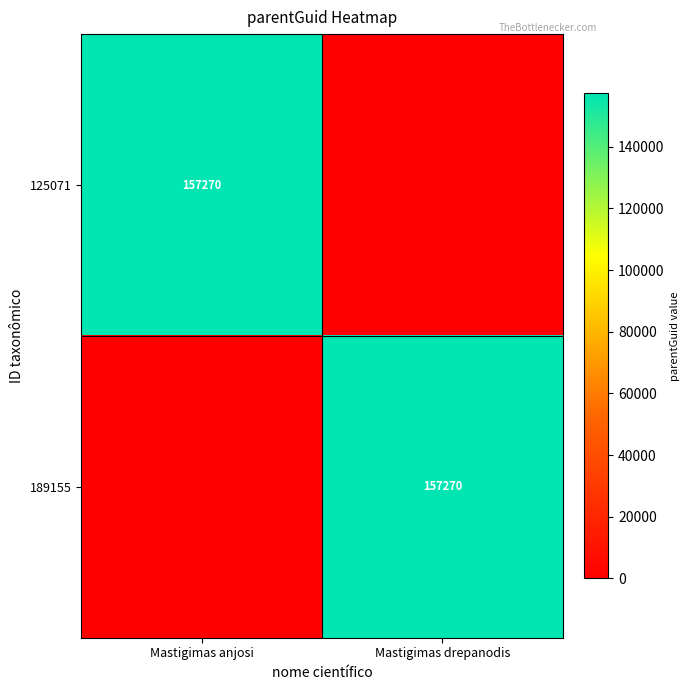

What is the difference between the highest and lowest values at Mastigimas anjosi?

157270